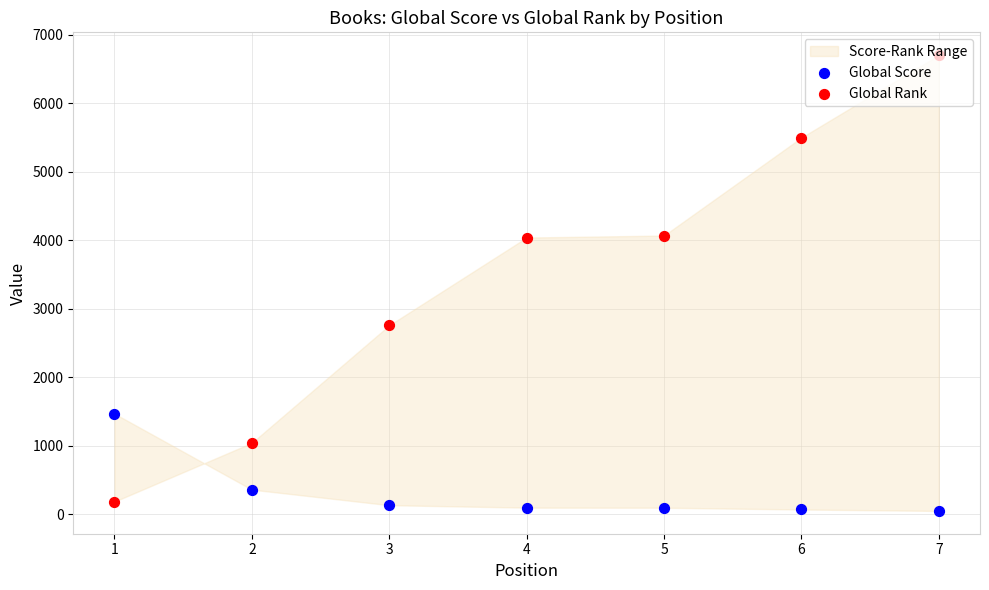

What is the total value across all series at 3?

2898